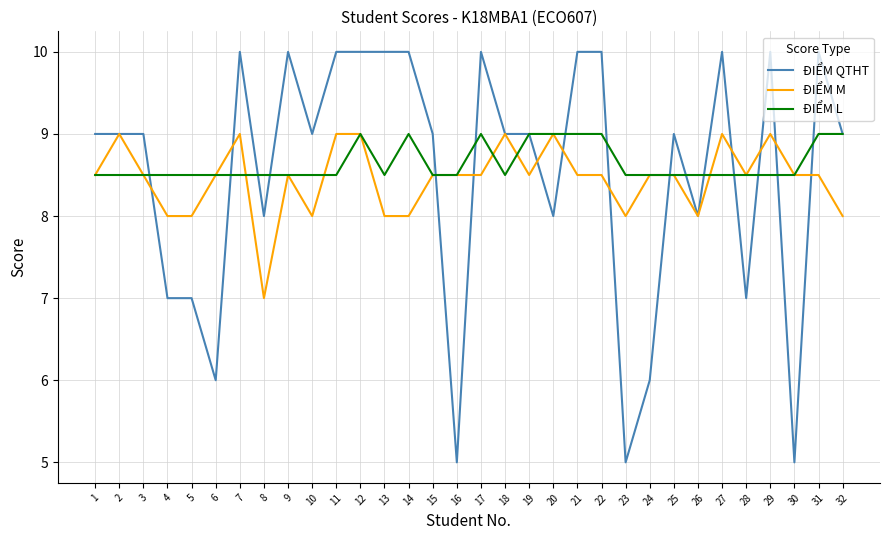

What is the average value of the ĐIỂM QTHT series?

8.5